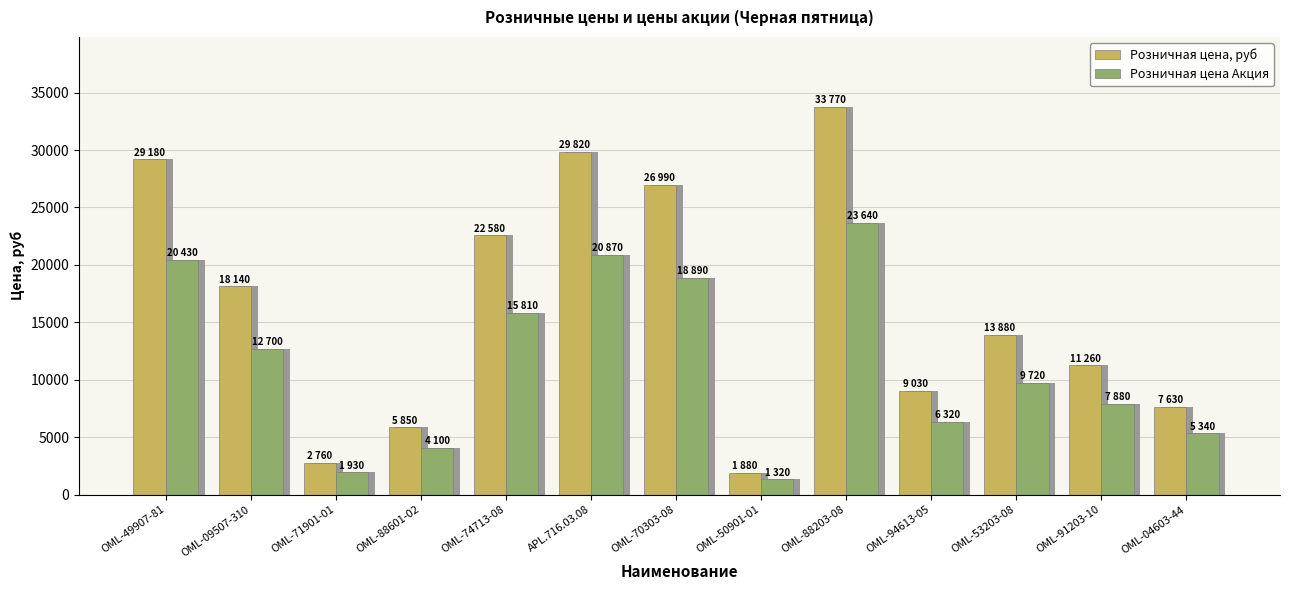

At how many categories does at least one series exceed 17717?

6